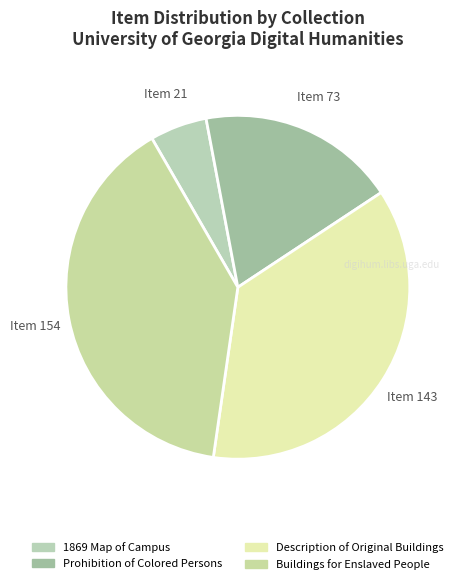

How many segments does this pie chart have?

4